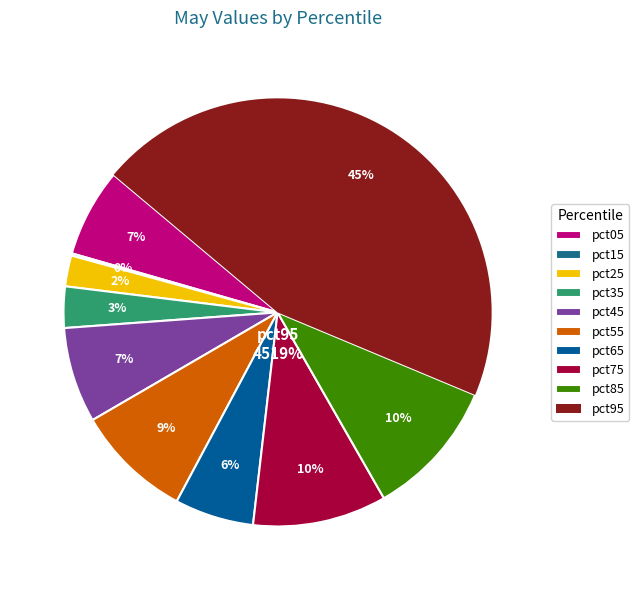

To the nearest percent, what percentage of the pie is pct55?

9%